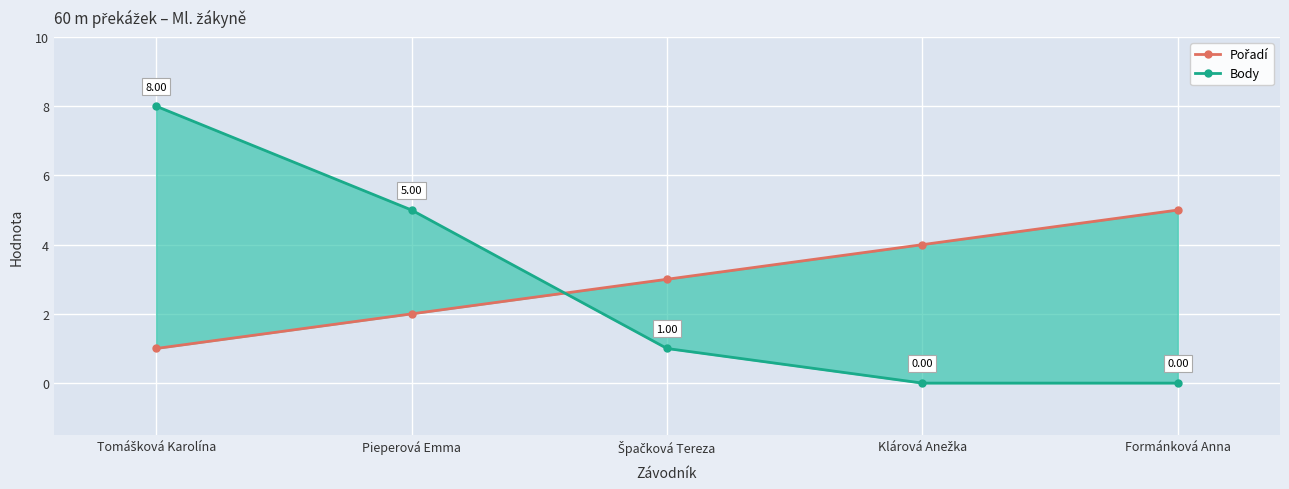

True or false: Body and Pořadí cross at least once.

True